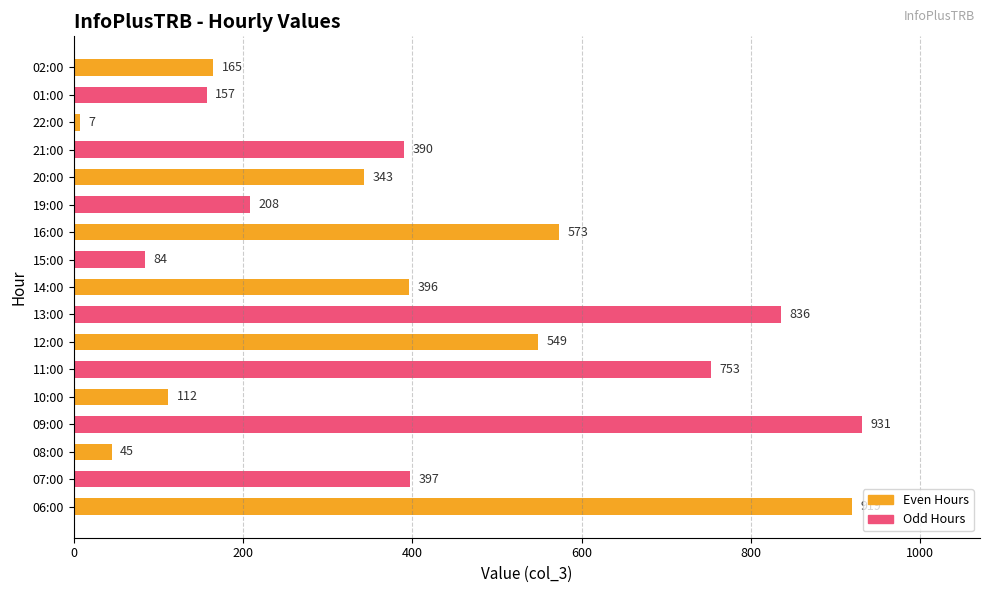

How many values are below 390?

8